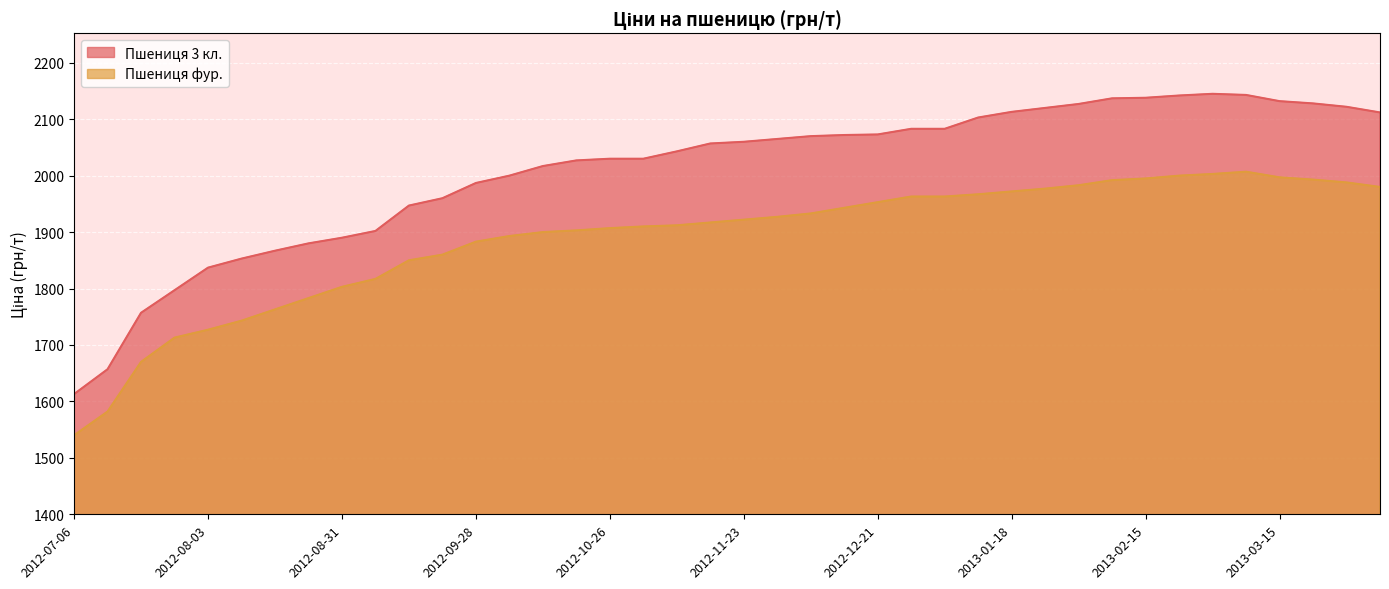

What is the average value of the Пшениця 3 кл. series?

2008